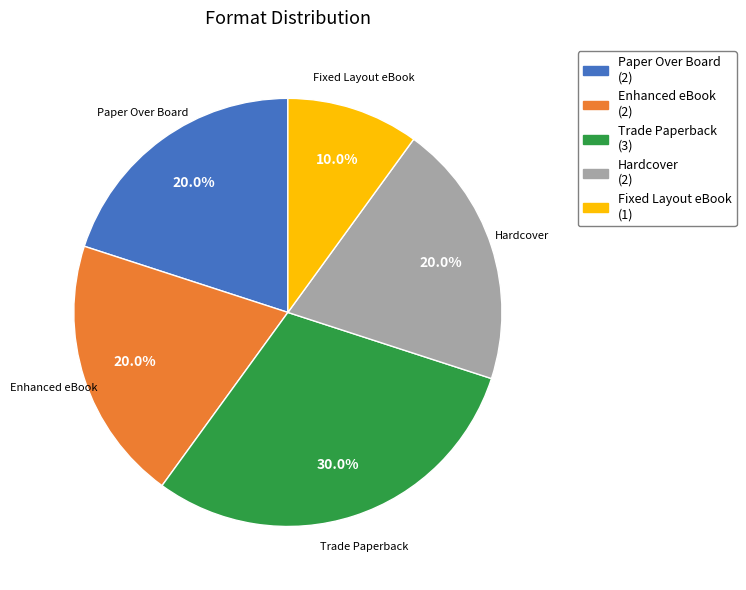

True or false: Trade Paperback accounts for 30% of the total.

True